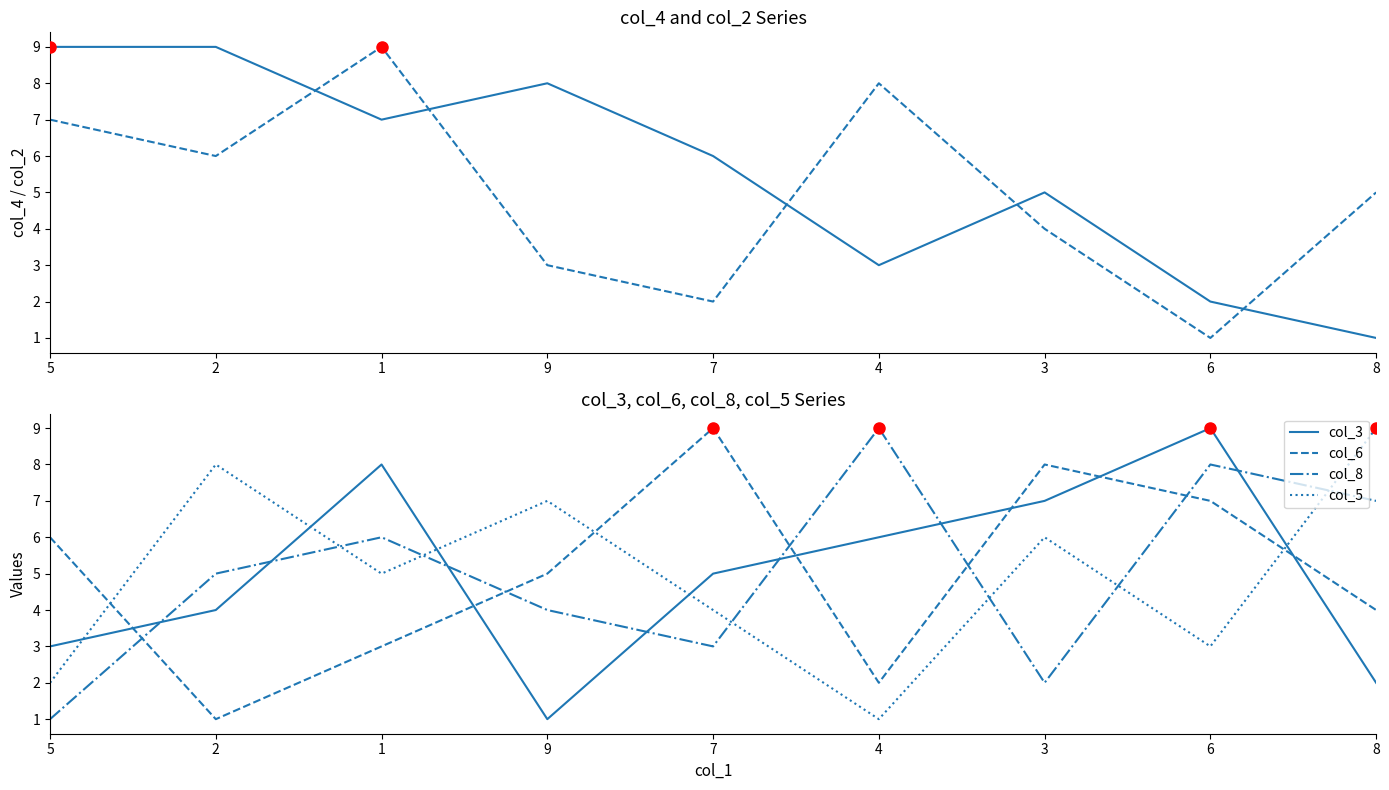

True or false: col_5 and col_3 intersect in this chart.

True